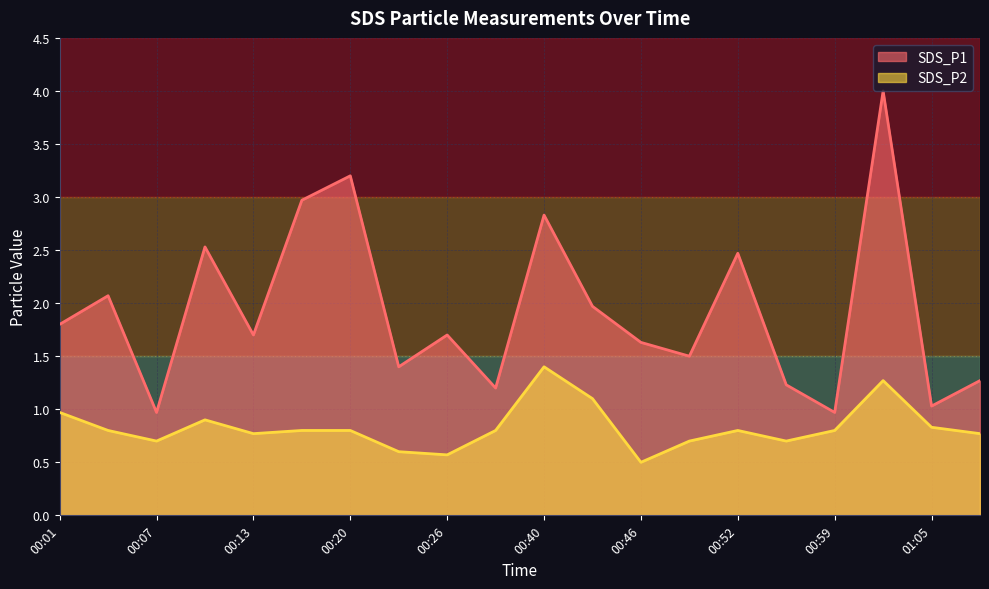

How many data points in SDS_P1 are less than 1?

2